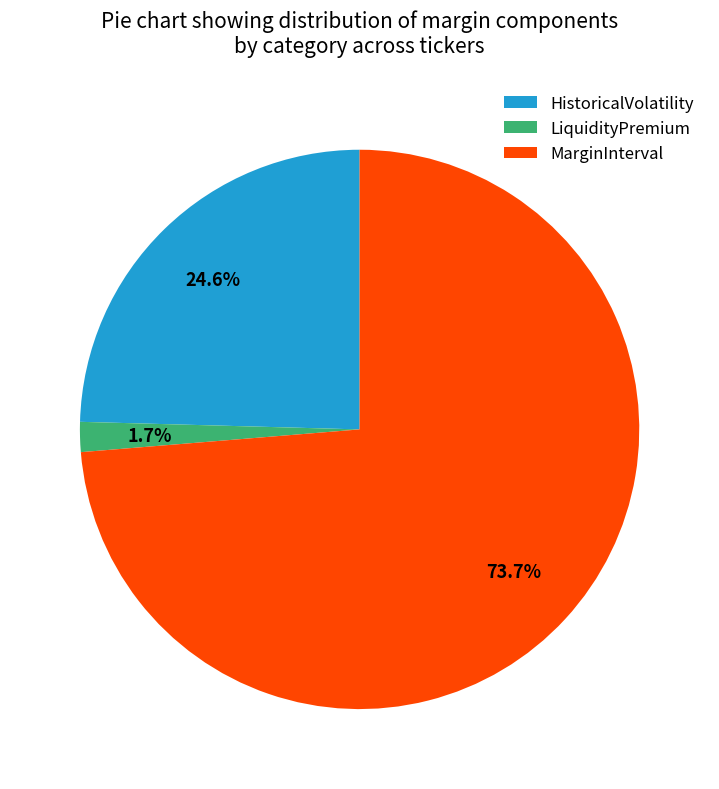

Count the number of slices in the pie.

3